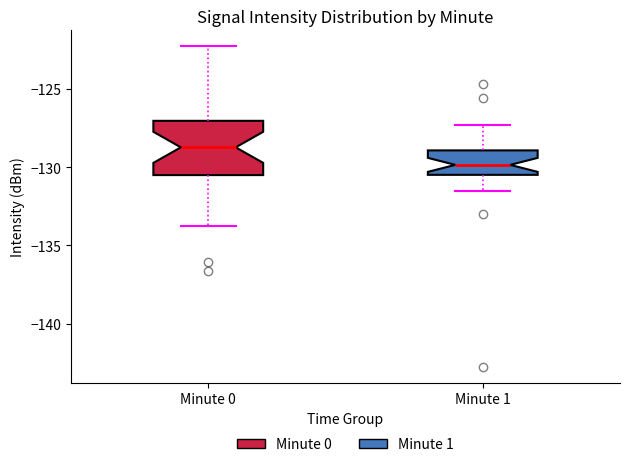

Which box's median line is the highest?

Minute 0